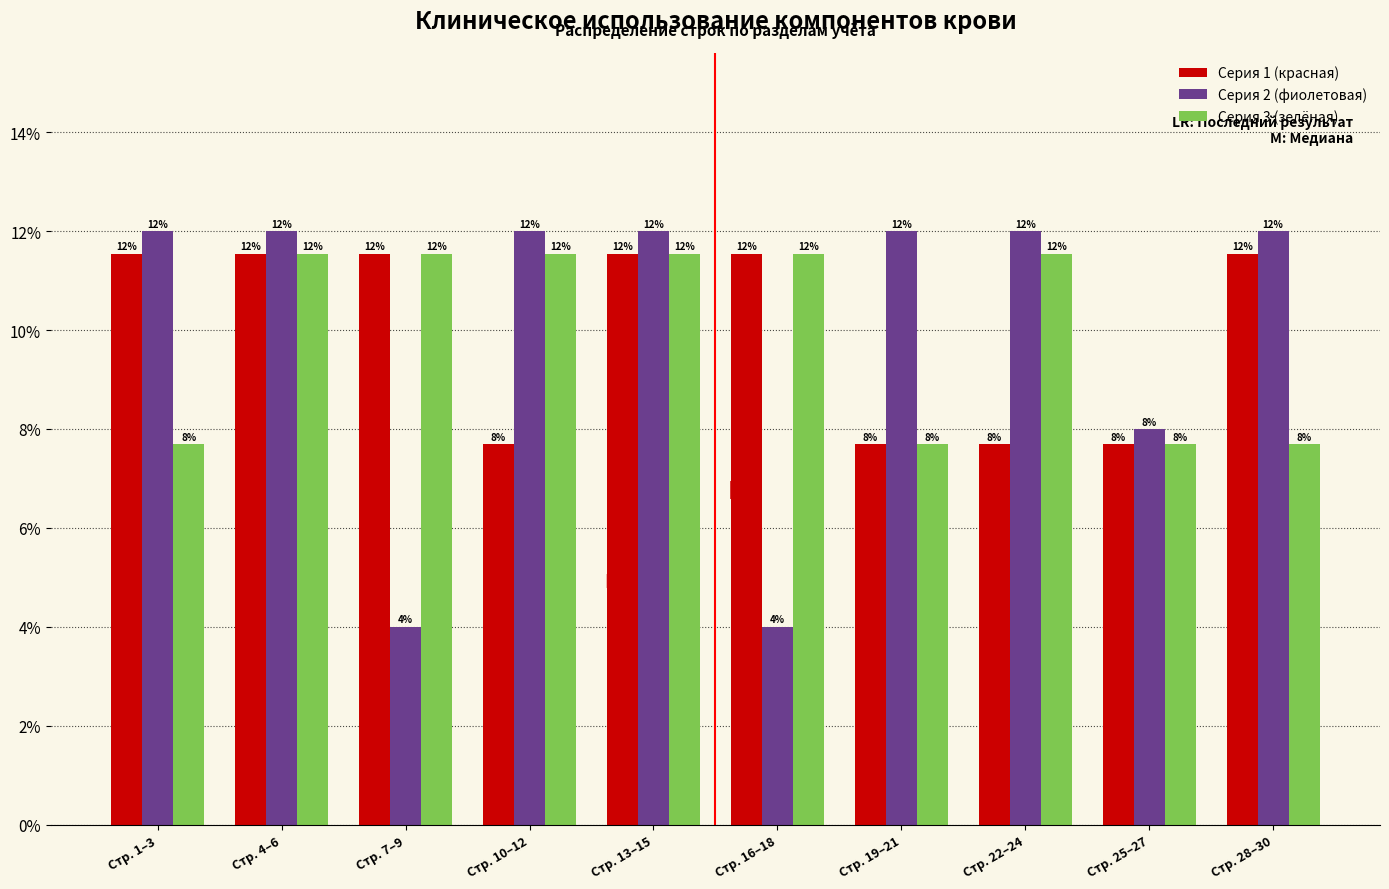

What is the average value of the Серия 2 (фиолетовая) series?

10.0